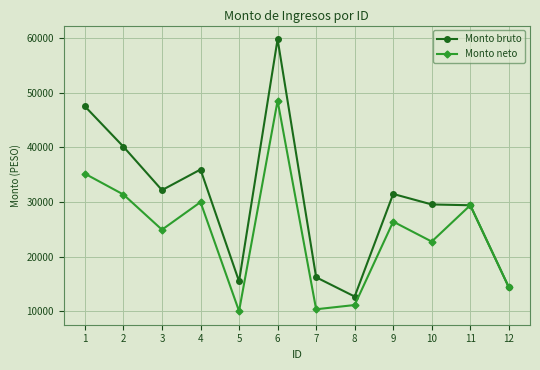

What is the difference between the highest and lowest values at 3?

7239.6